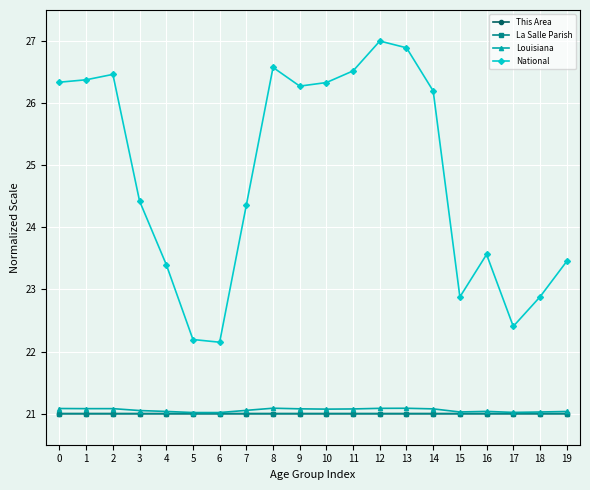

Is it true that Louisiana equals 21.1 at 1?

True